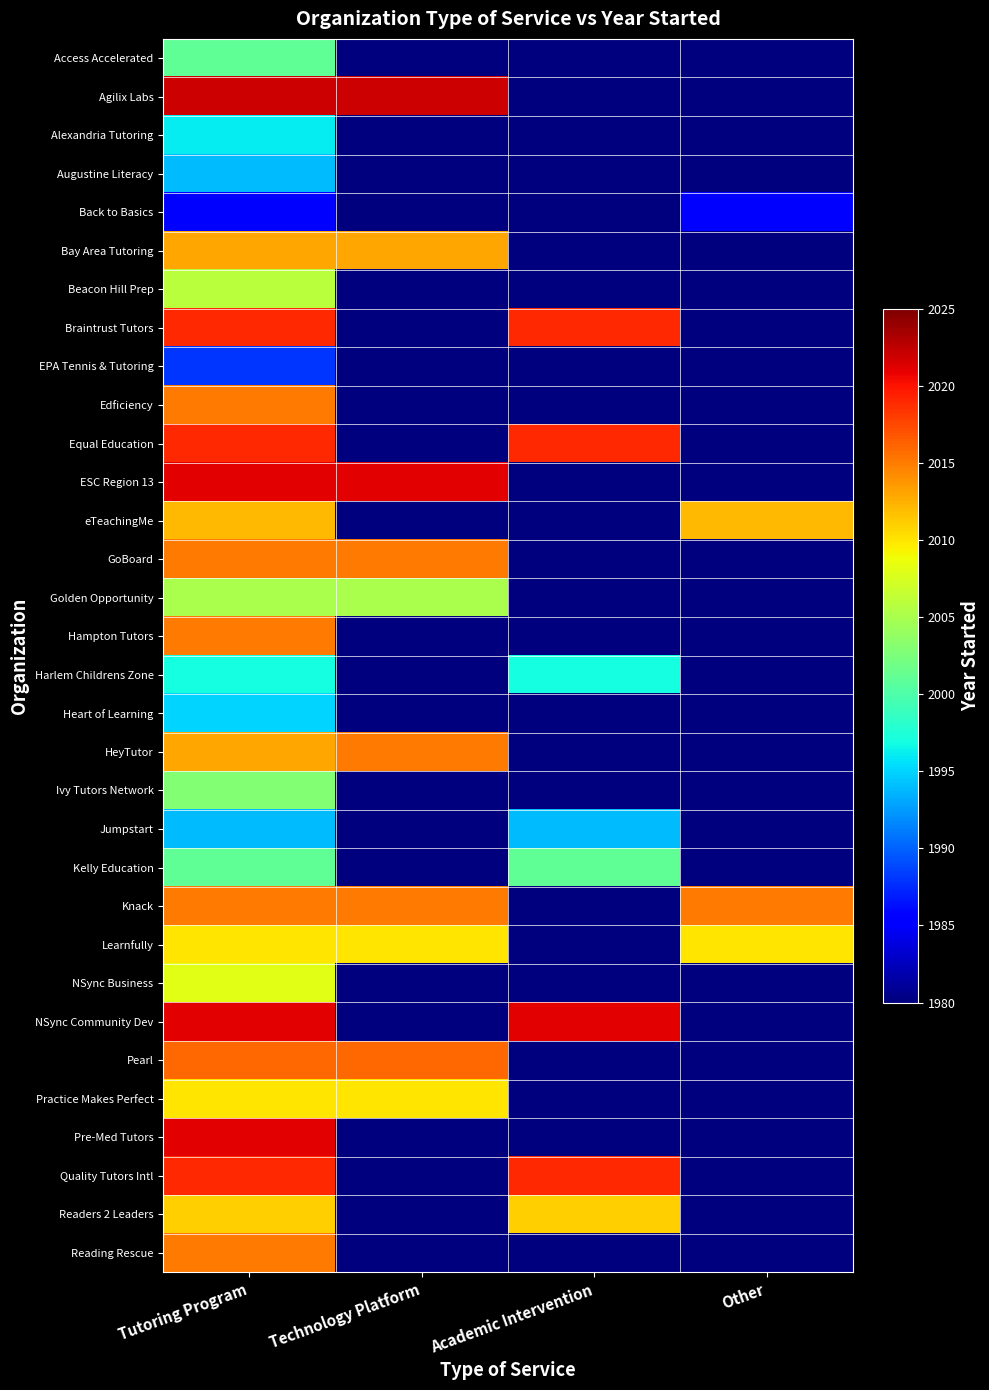

Between Technology Platform and Academic Intervention, which is larger?

Technology Platform